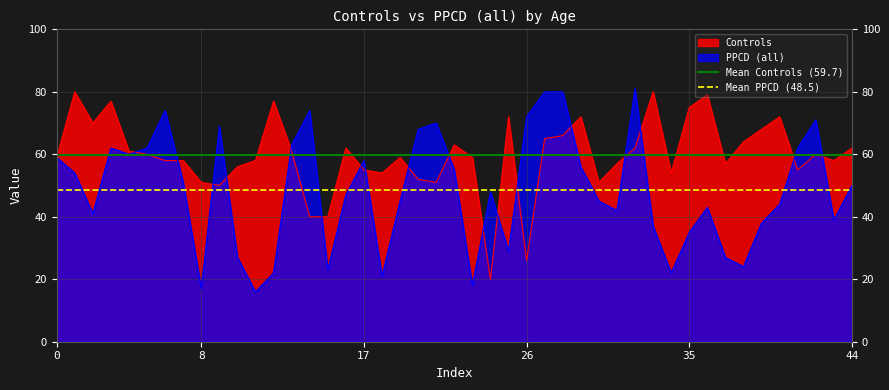

What is the minimum value for PPCD (all)?

16